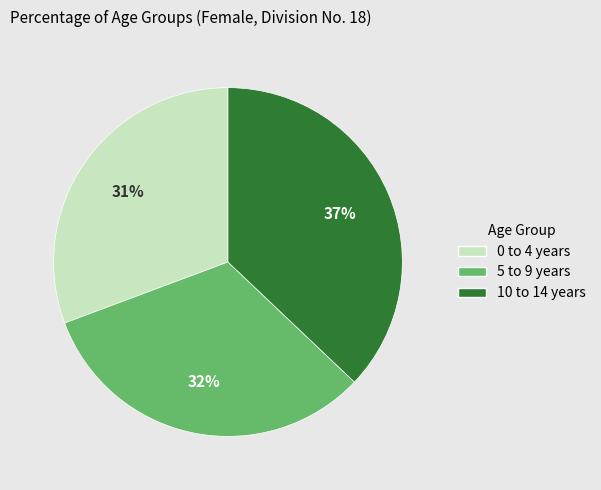

Does any single category account for the majority?

No